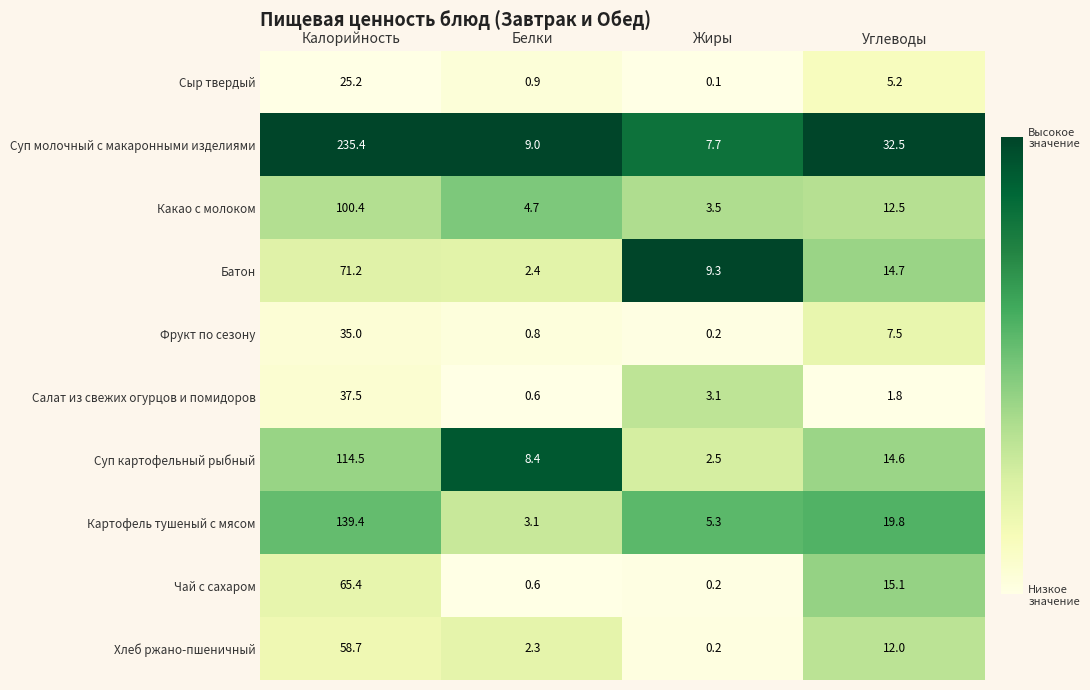

At which category does the chart reach its peak across all series?

Калорийность